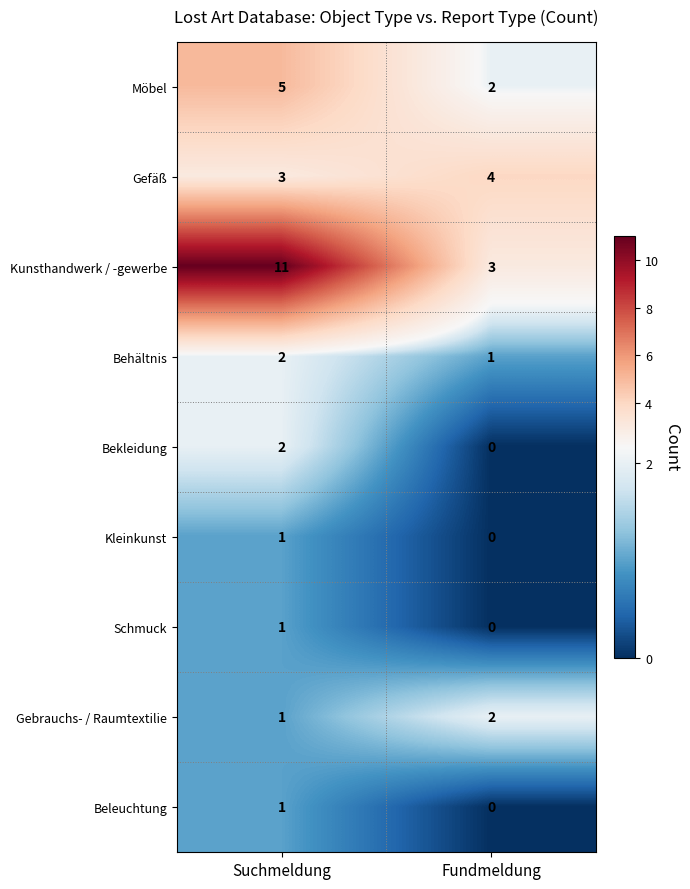

What is the greatest value displayed?

11